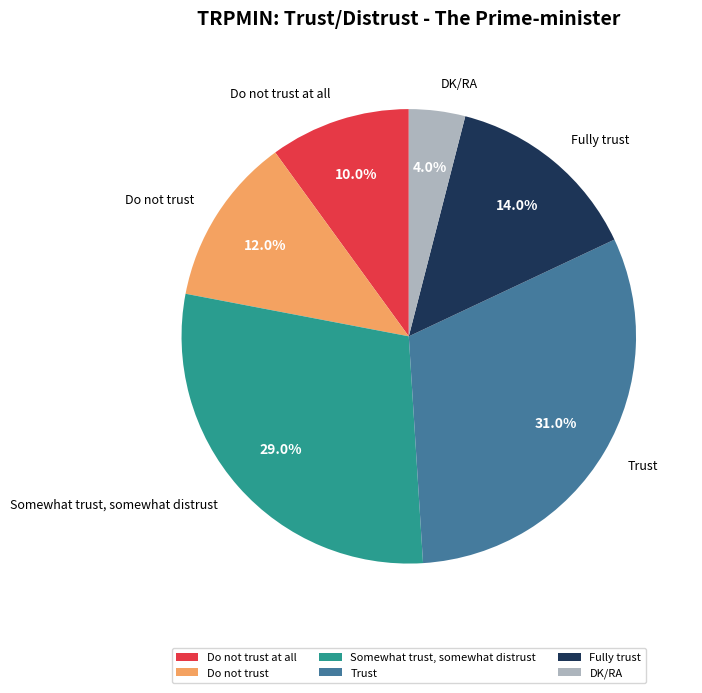

Which slice is the smallest?

DK/RA